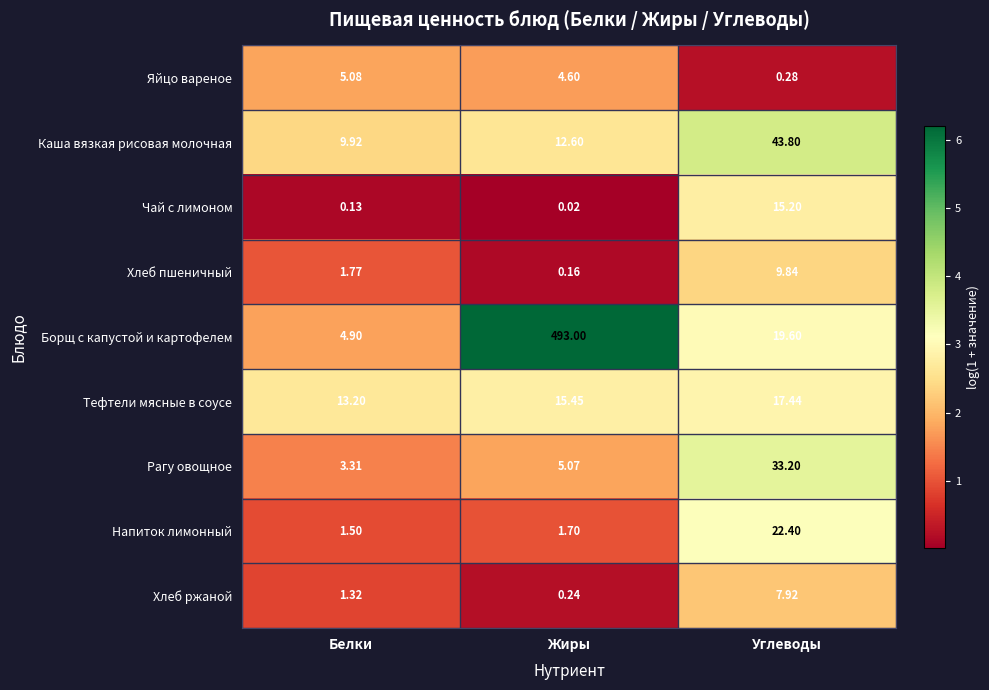

Between Белки and Жиры, which series saw the biggest shift?

Борщ с капустой и картофелем